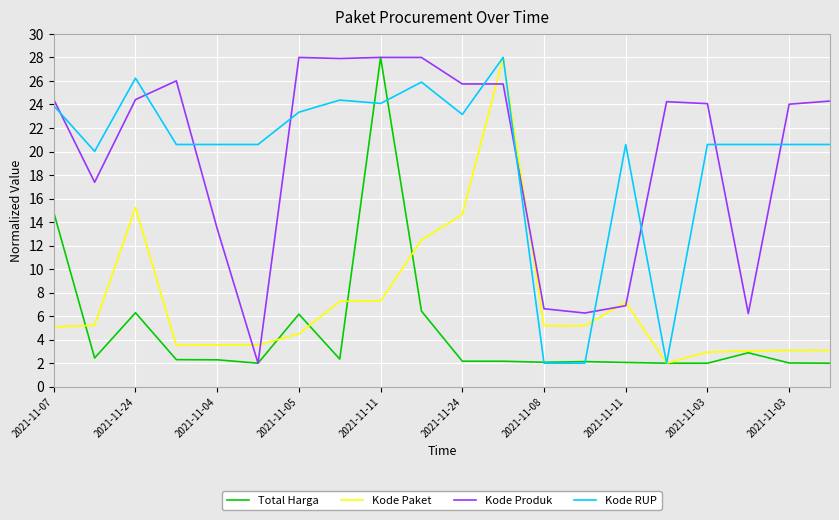

What is the minimum value shown in the chart?

2.0